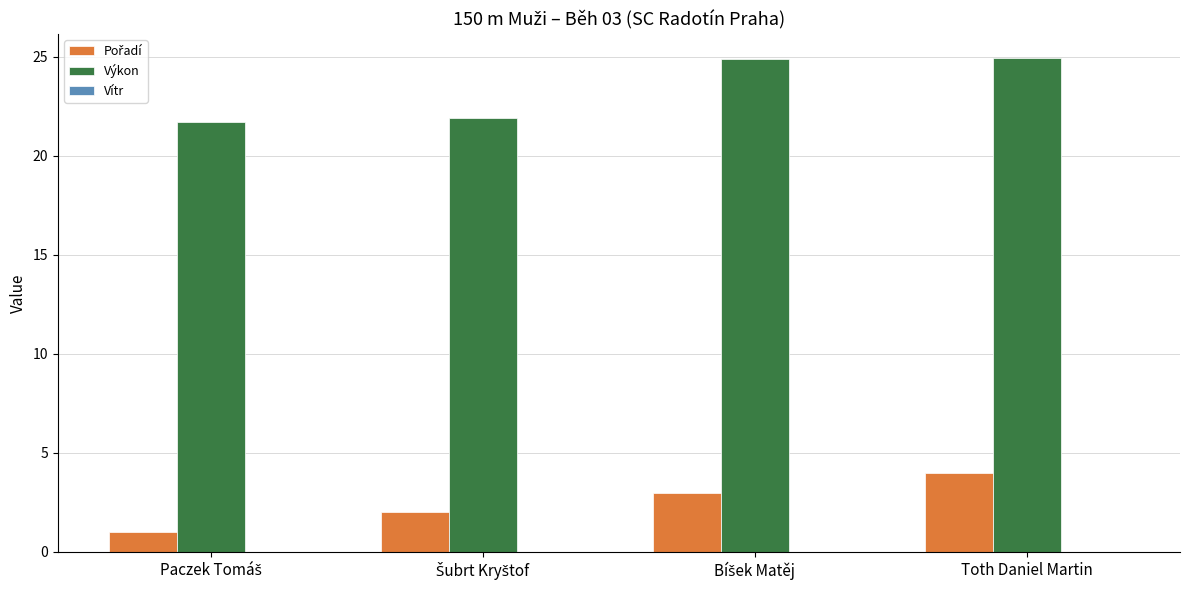

What is the sum of all Výkon values?

93.4